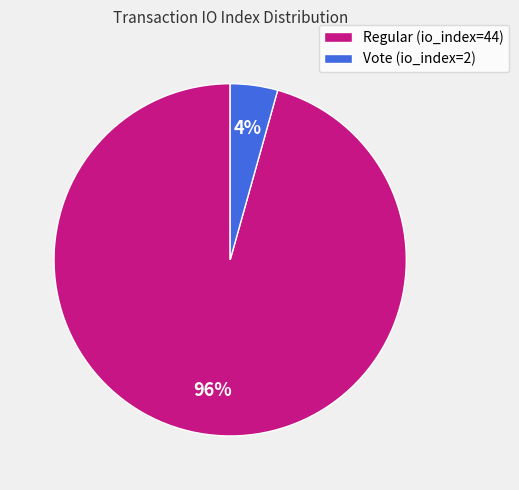

Between Vote (io_index=2) and Regular (io_index=44), which is larger?

Regular (io_index=44)